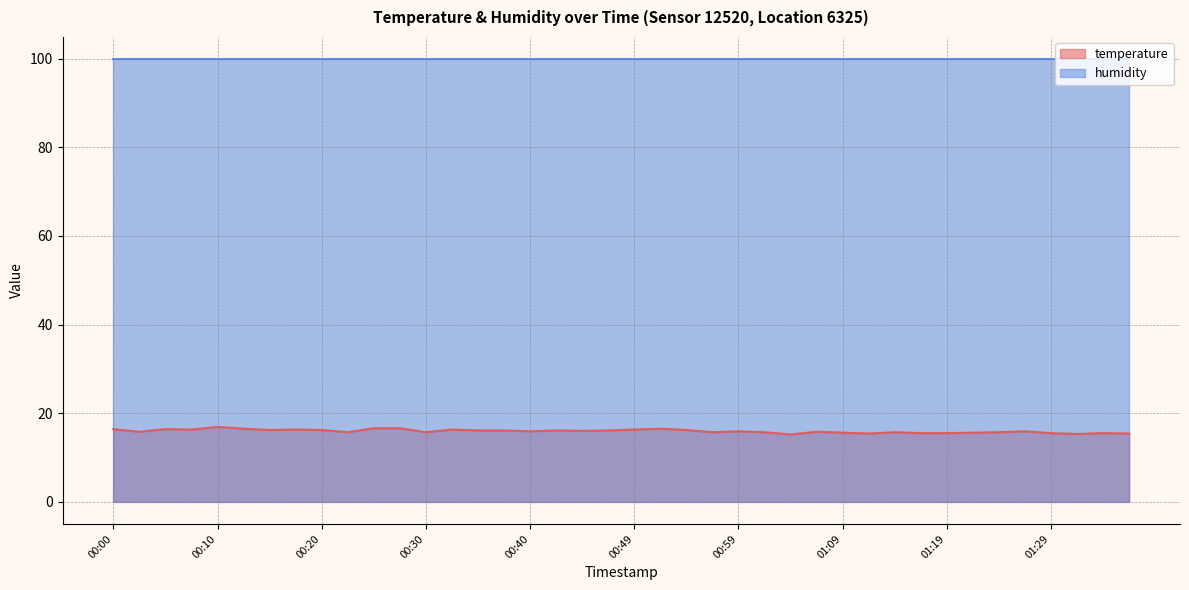

What is the sum of the values at 00:35 and 01:14?

31.8